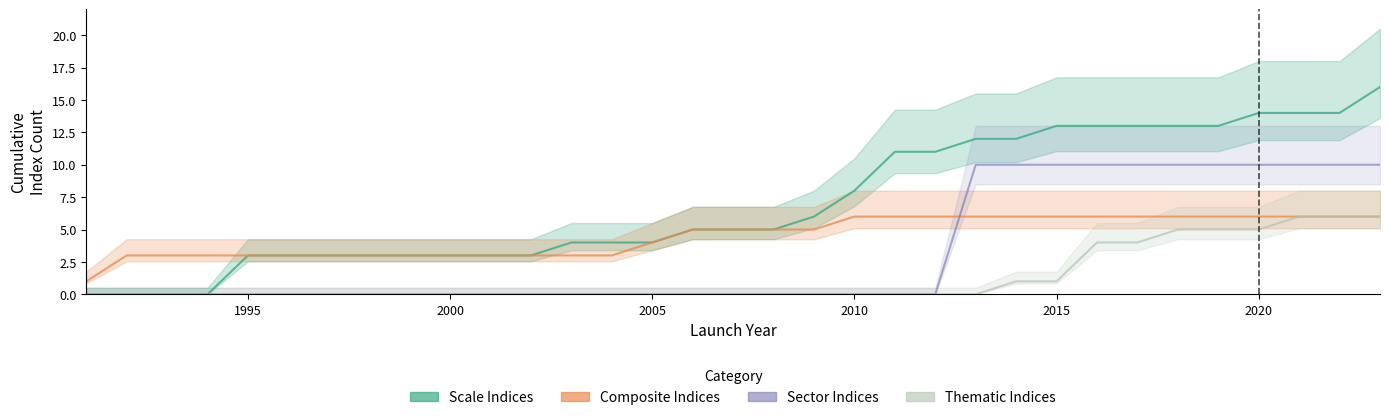

How many series are shown in this chart?

4